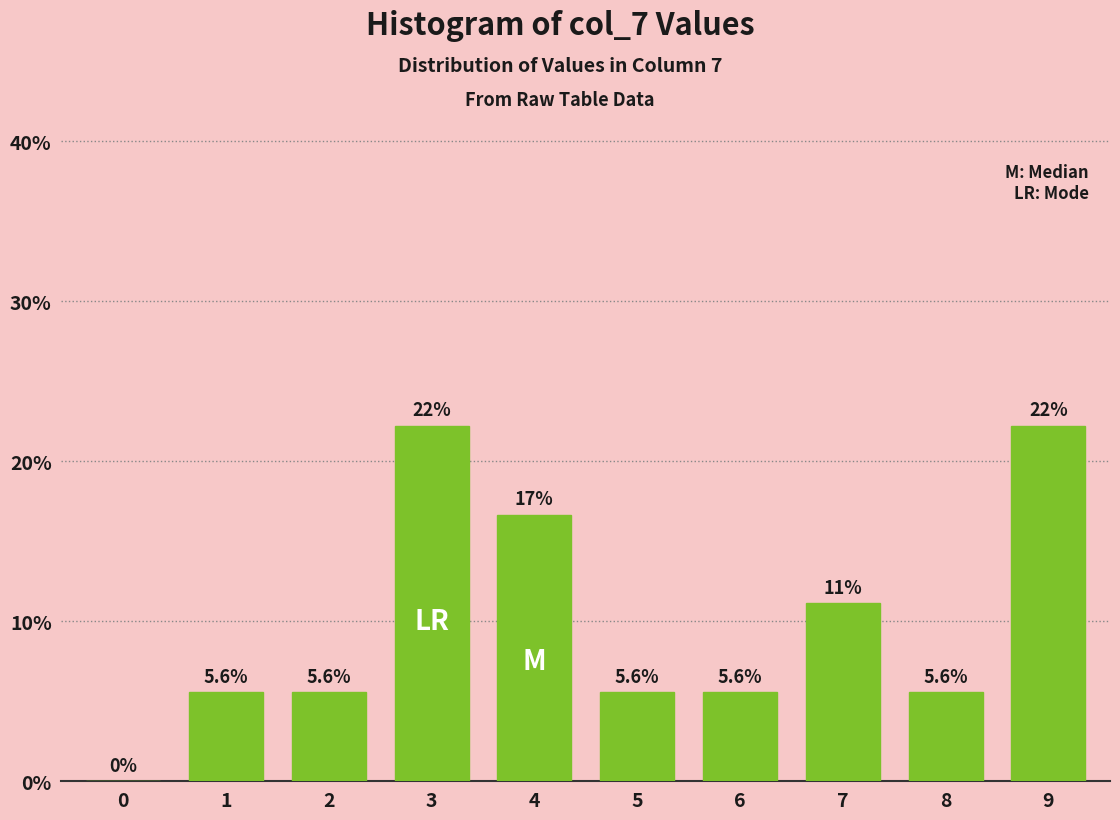

Reading right to left, what are all the values shown in this chart?

9=22.2	8=5.6	7=11.1	6=5.6	5=5.6	4=16.7	3=22.2	2=5.6	1=5.6	0=0.0